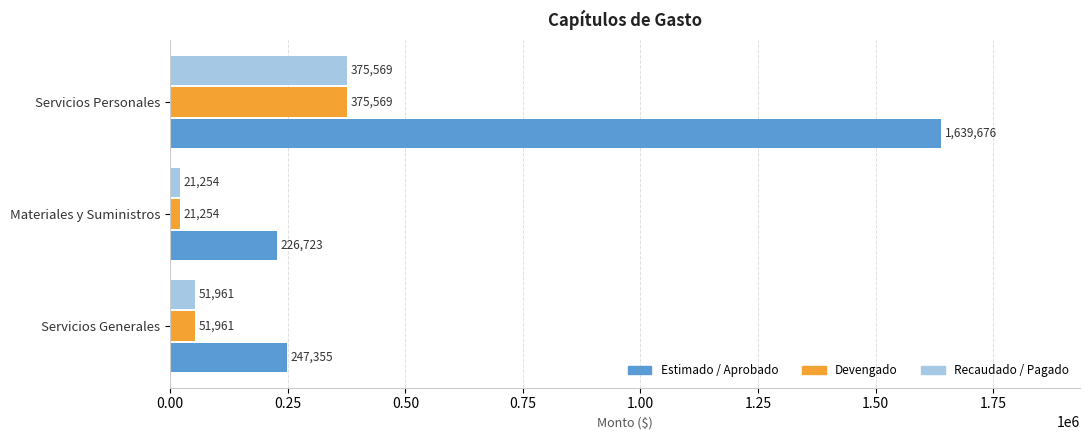

Which series has the widest spread of values?

Estimado / Aprobado